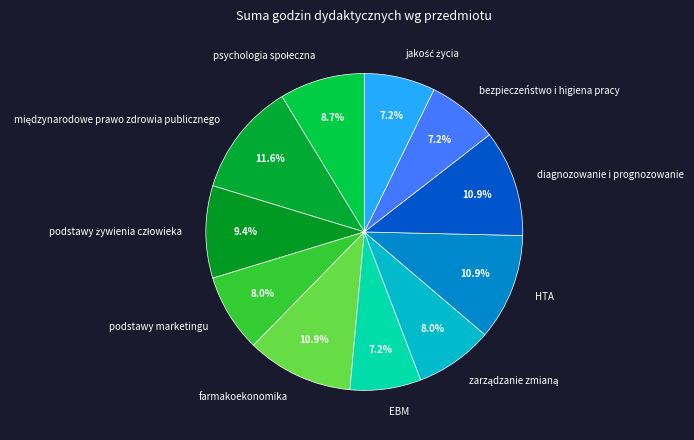

Is there any slice that represents more than half of the pie?

No